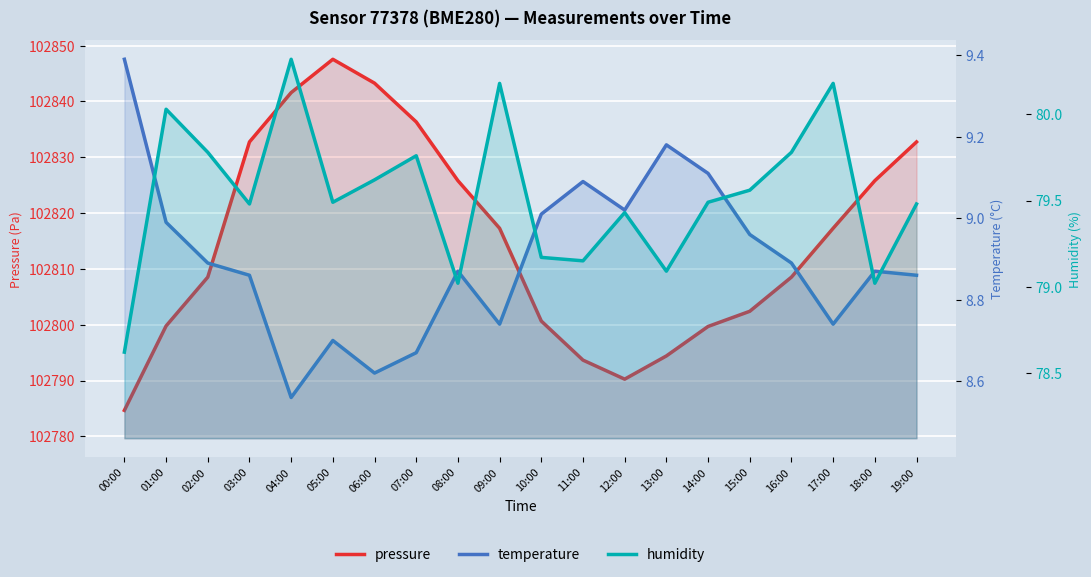

What is the difference between the maximum and minimum values in the pressure series?

62.9